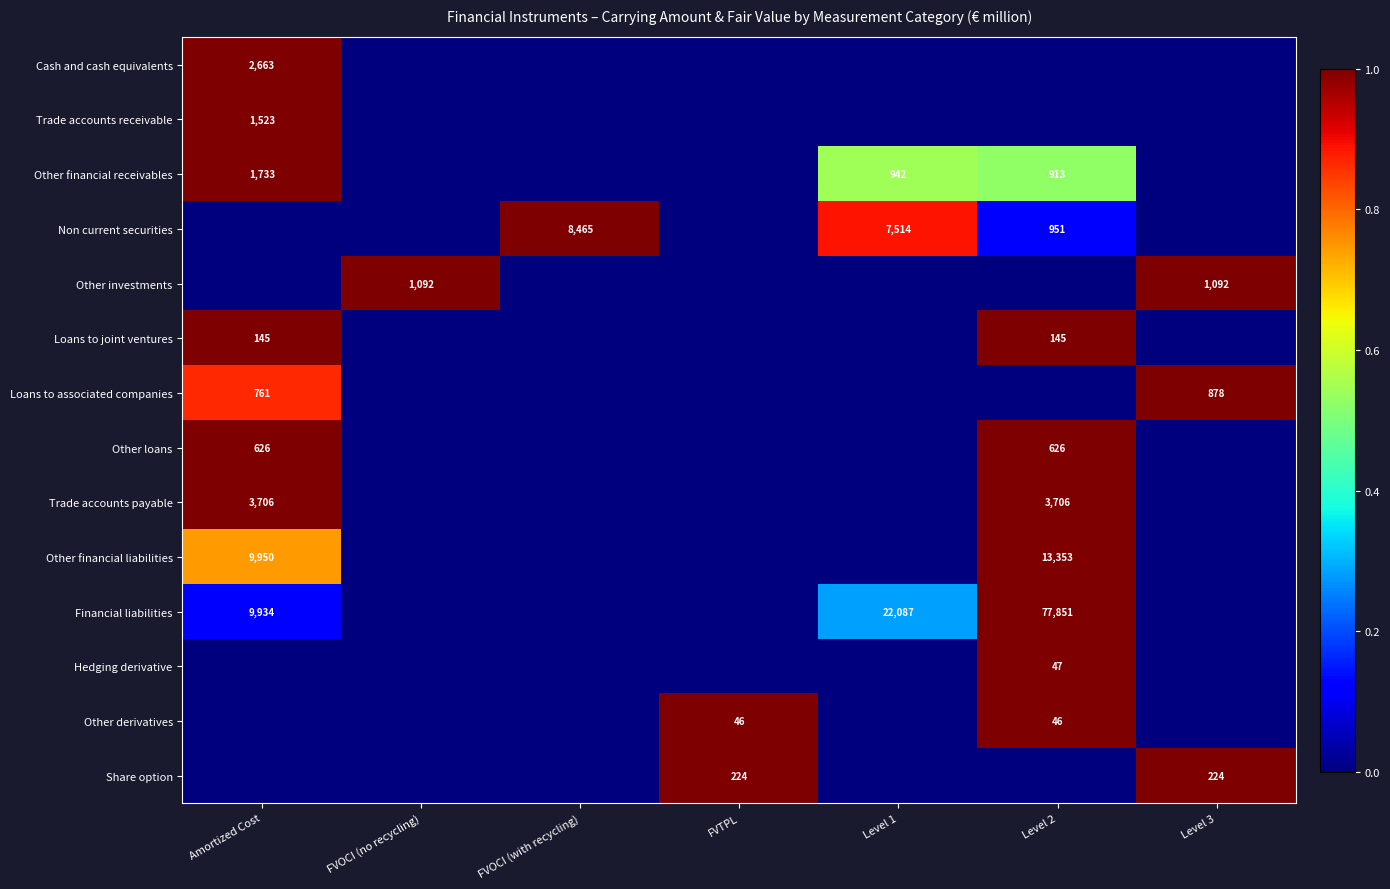

What is the difference between the maximum and minimum values in the Trade accounts payable series?

3706